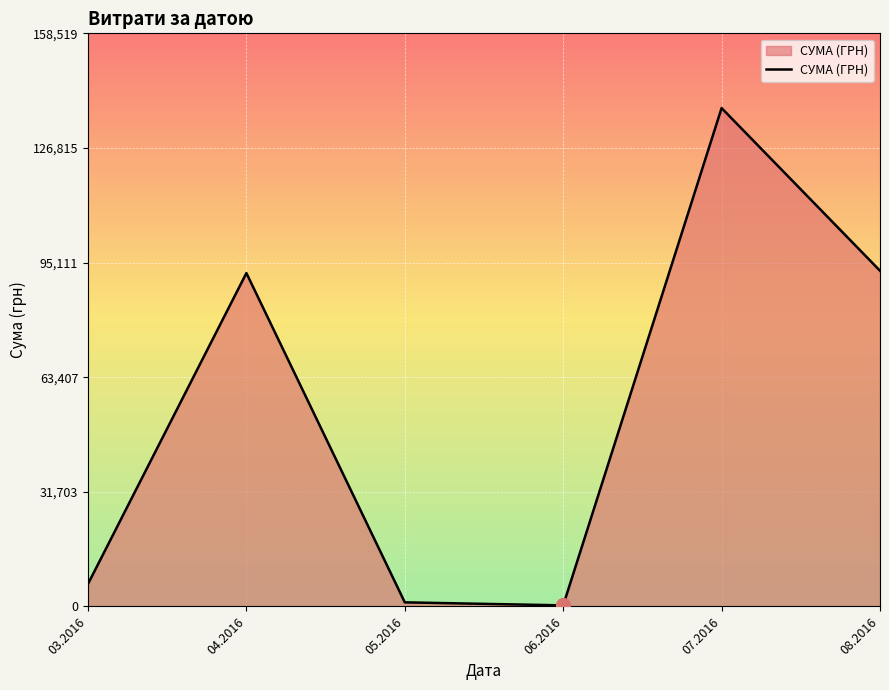

Which has a higher value, 03.2016 or 05.2016?

03.2016